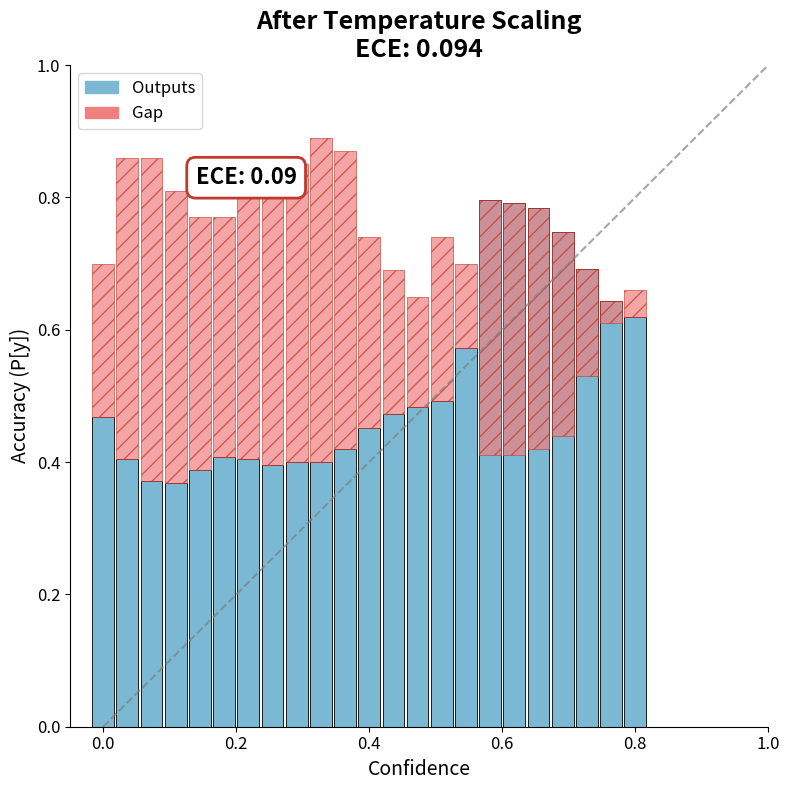

What is the label of the 12th bar from the right?

0.4